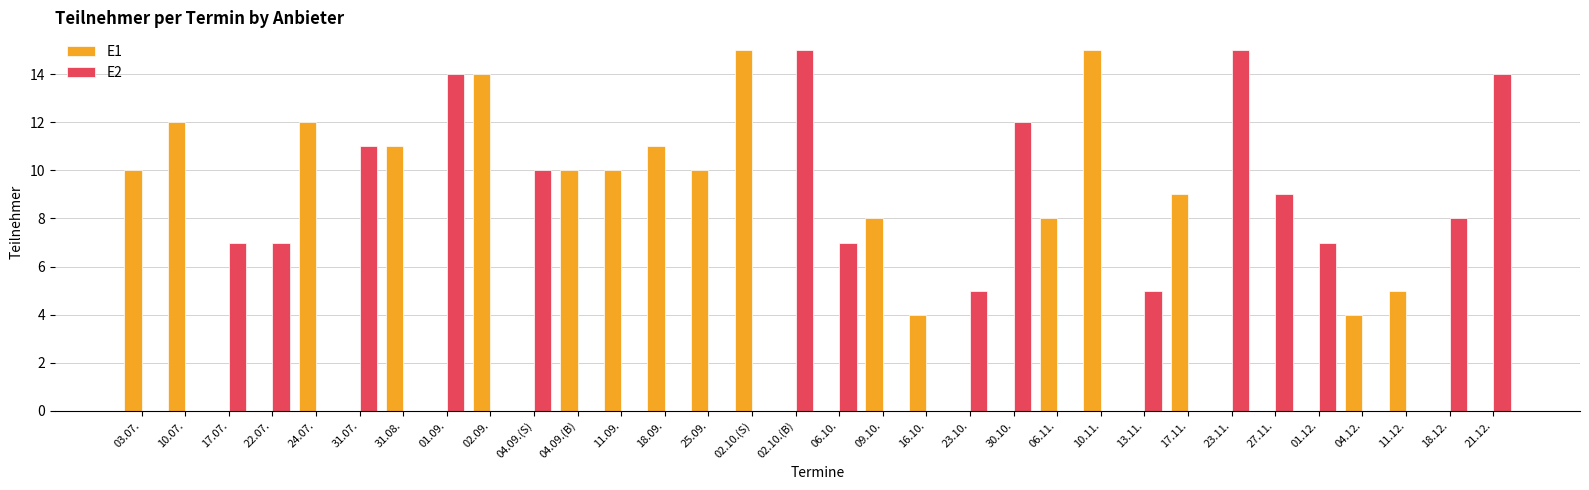

Which series changed the most between 02.10.(S) and 11.12.?

E1